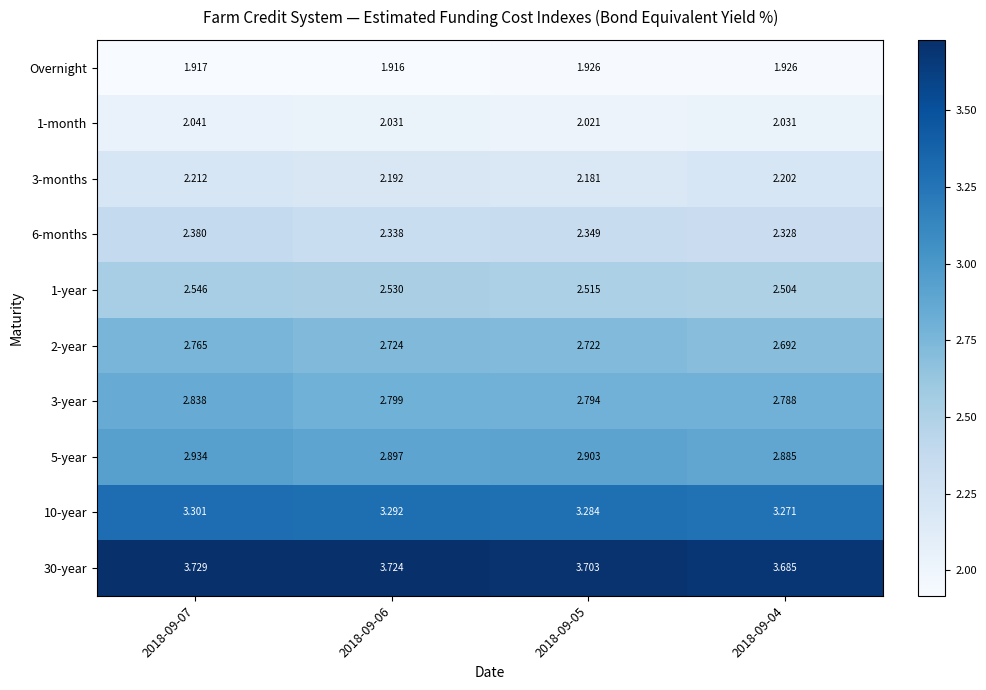

Is the value of 3-months at 2018-09-07 greater than the value of 6-months at 2018-09-07?

No